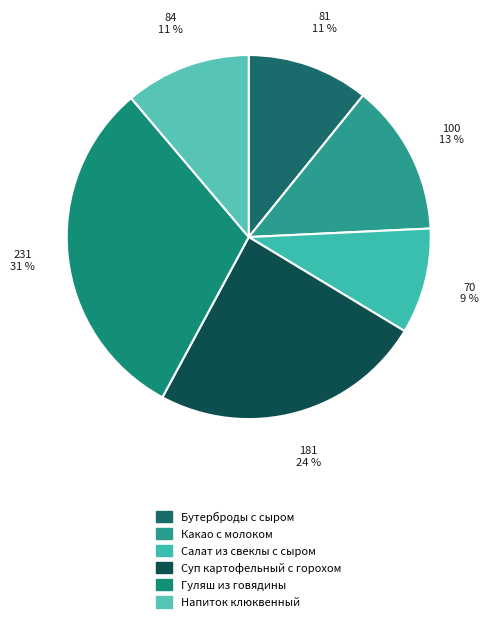

Rank the categories by value from lowest to highest.

Салат из свеклы с сыром, Бутерброды с сыром, Напиток клюквенный, Какао с молоком, Суп картофельный с горохом, Гуляш из говядины